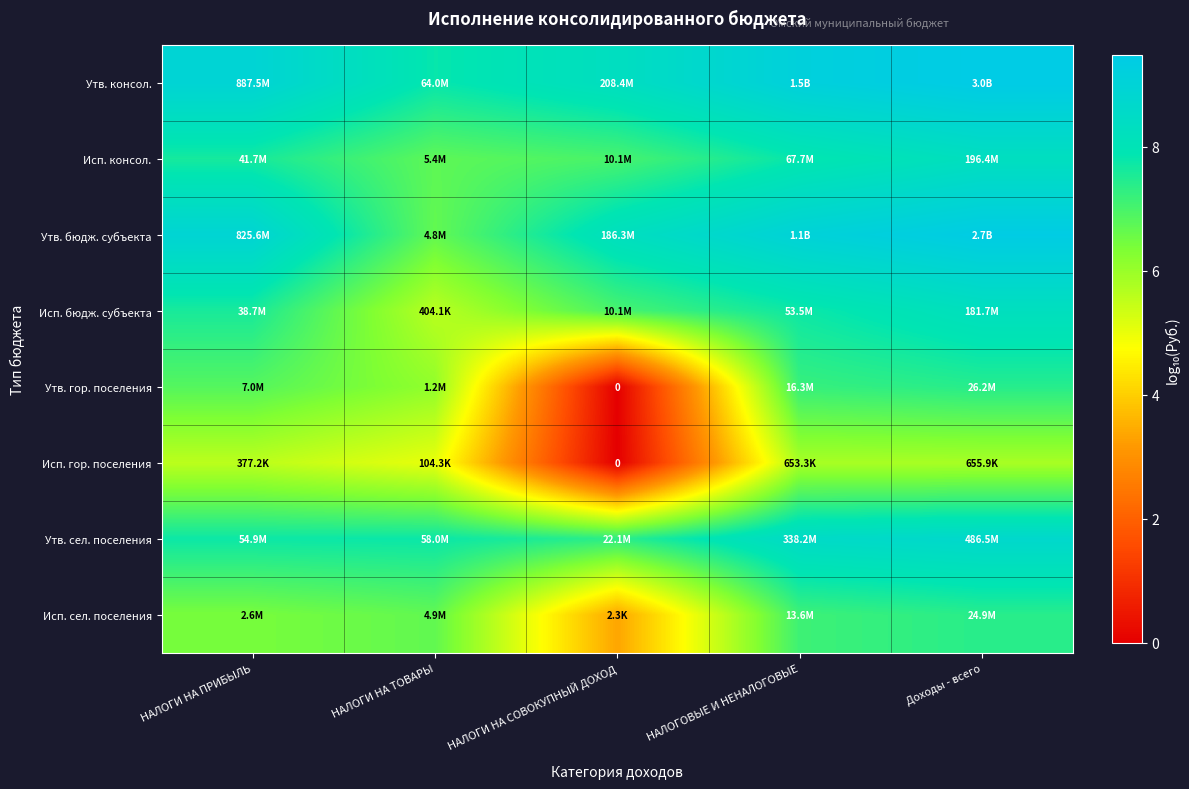

How many data points in Исп. сел. поселения are above 6?

4